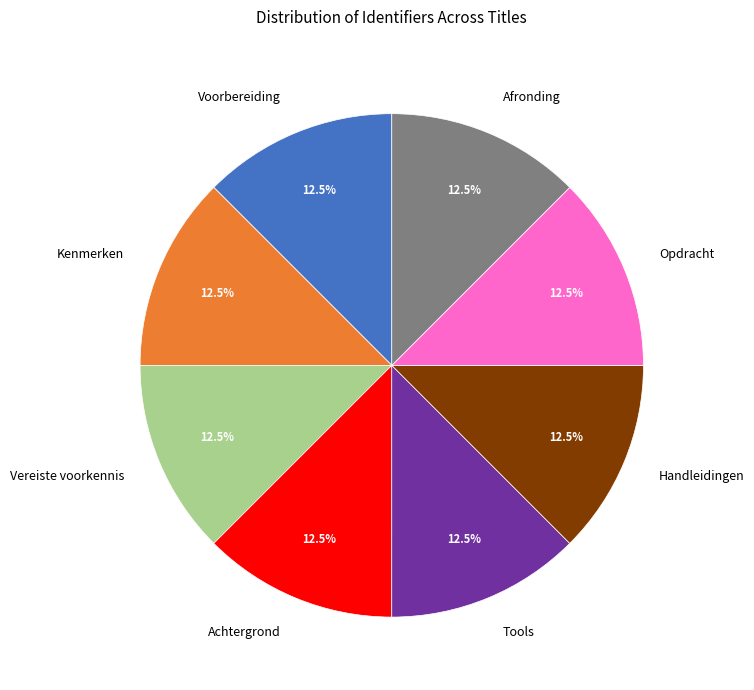

What is the ratio of the value at Kenmerken to the value at Afronding?

1.0